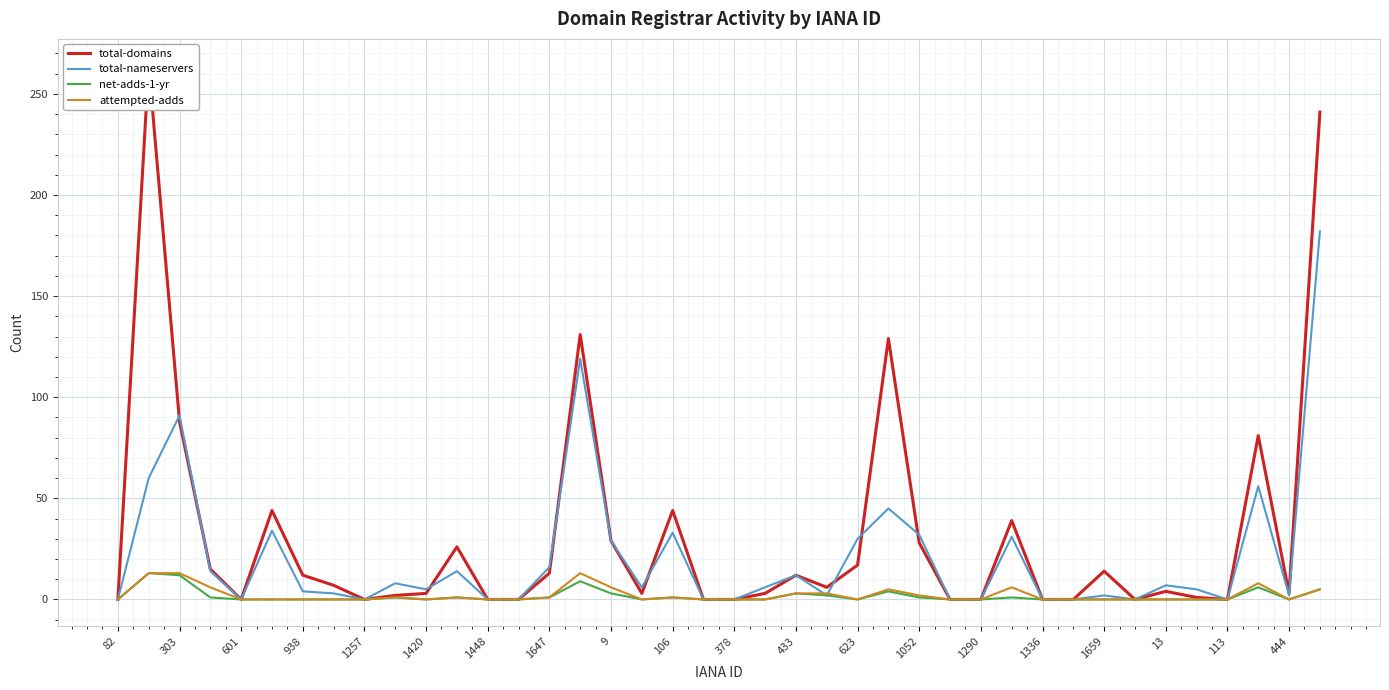

At how many categories does at least one series exceed 204?

2